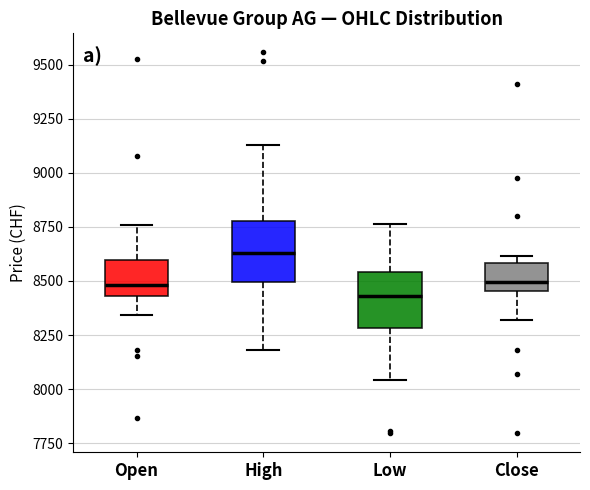

Reading left to right, read every box against the y-axis: the position of its median line, the range the box covers, and the ends of its whiskers. The values are not printed on the chart, so give them approximately, as read against the axis.

Open: median 8500, box 8450 to 8600, whiskers 8350 to 8750
High: median 8650, box 8500 to 8800, whiskers 8200 to 9150
Low: median 8450, box 8300 to 8550, whiskers 8050 to 8750
Close: median 8500, box 8450 to 8600, whiskers 8300 to 8600 (just above the box's upper edge)